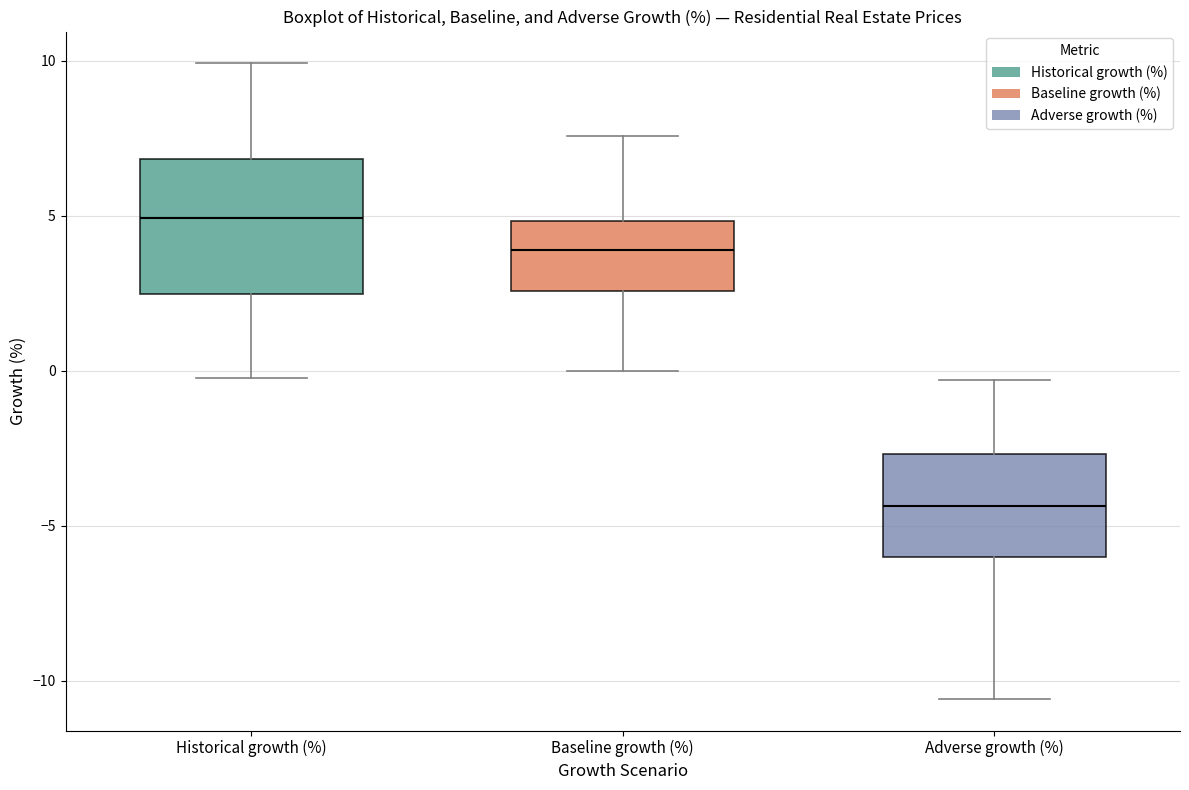

Reading left to right, read every box against the y-axis: the position of its median line, the range the box covers, and the ends of its whiskers. The values are not printed on the chart, so give them approximately, as read against the axis.

Historical growth (%): median 5.0, box 2.5 to 7.0, whiskers 0.0 to 10.0
Baseline growth (%): median 4.0, box 2.5 to 5.0, whiskers 0.0 to 7.5
Adverse growth (%): median -4.5, box -6.0 to -2.5, whiskers -10.5 to -0.5